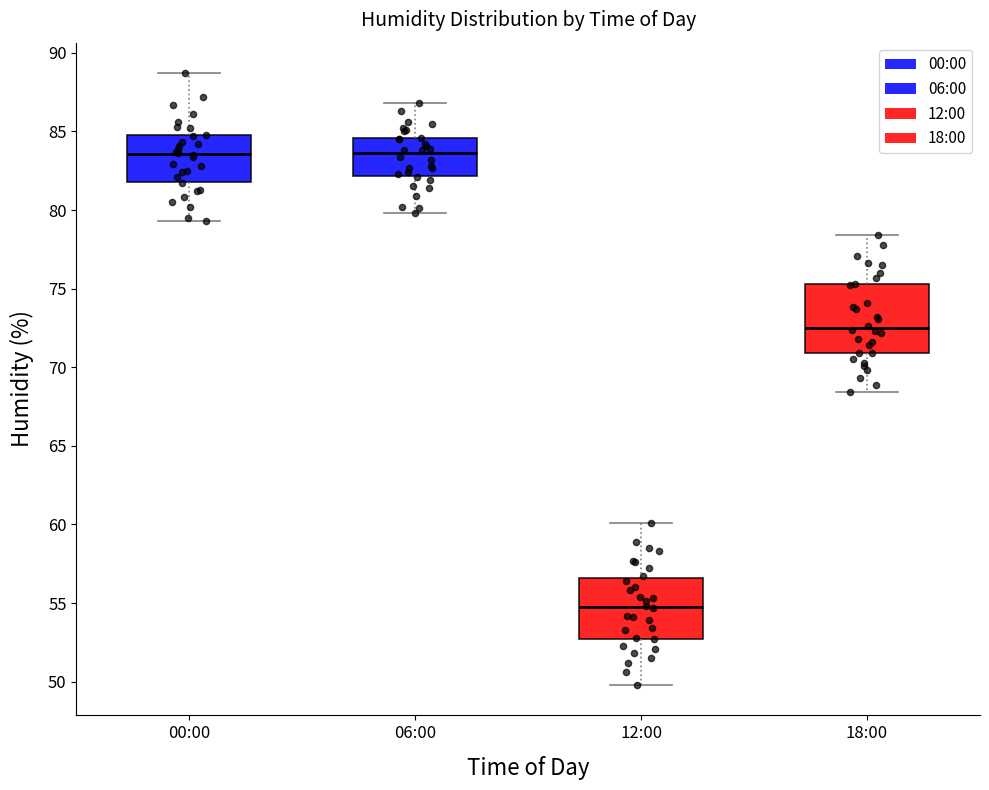

Where is the upper edge of the box for 12:00 on the y-axis? The values are not printed on the chart, so give them approximately, as read against the axis.

56.5